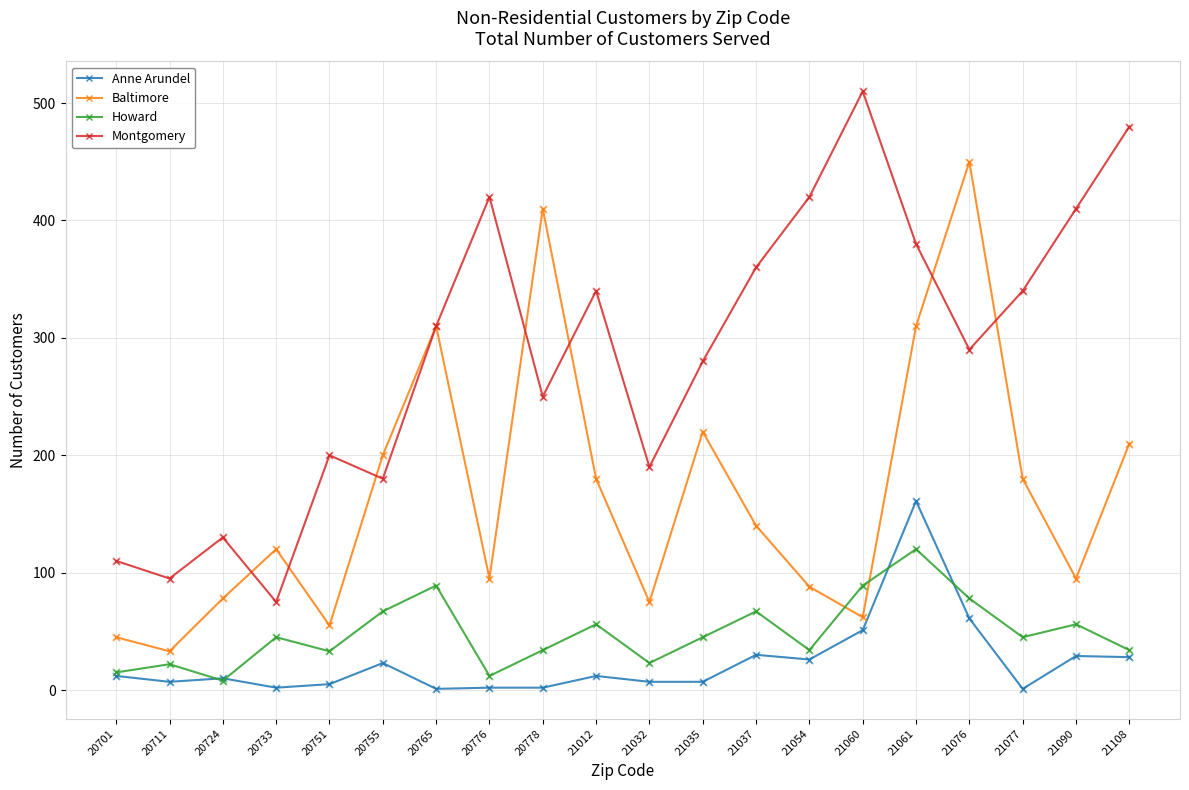

Which series changed the most between 20765 and 21090?

Baltimore